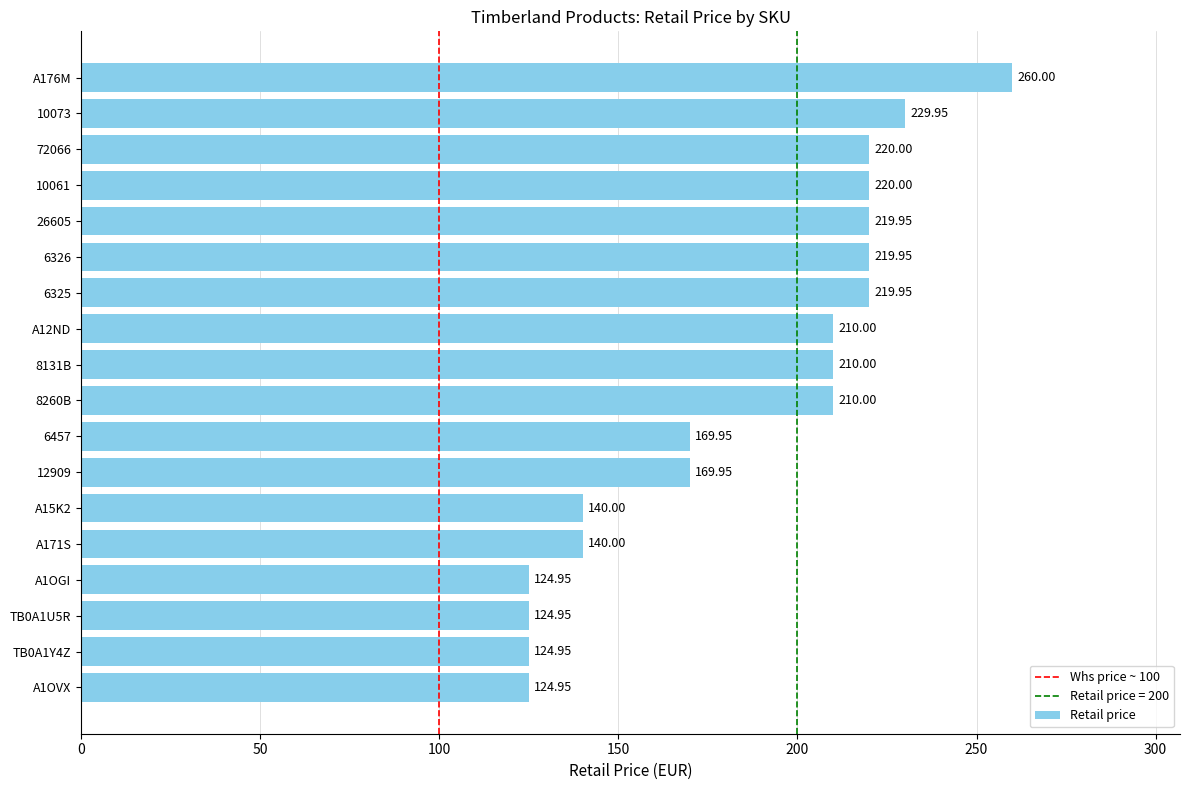

What is the average value?

185.5